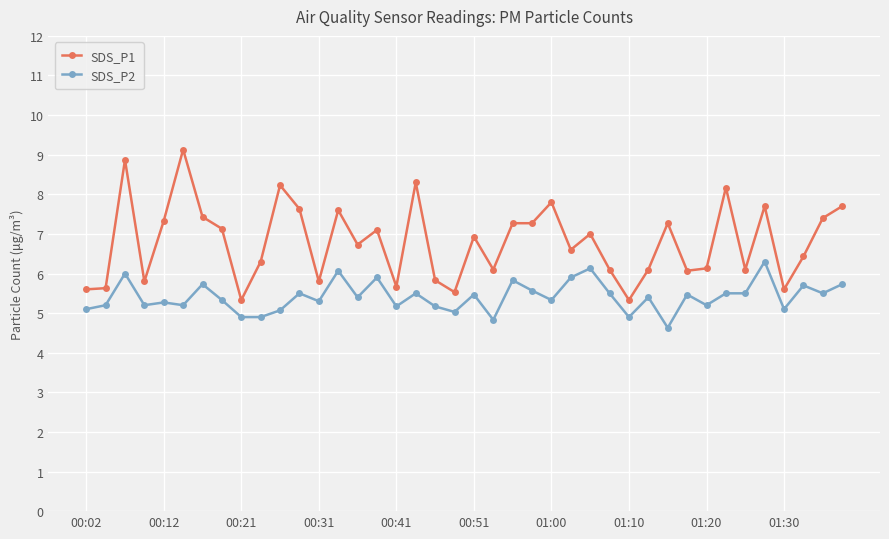

Which series has the largest total across all categories?

SDS_P1